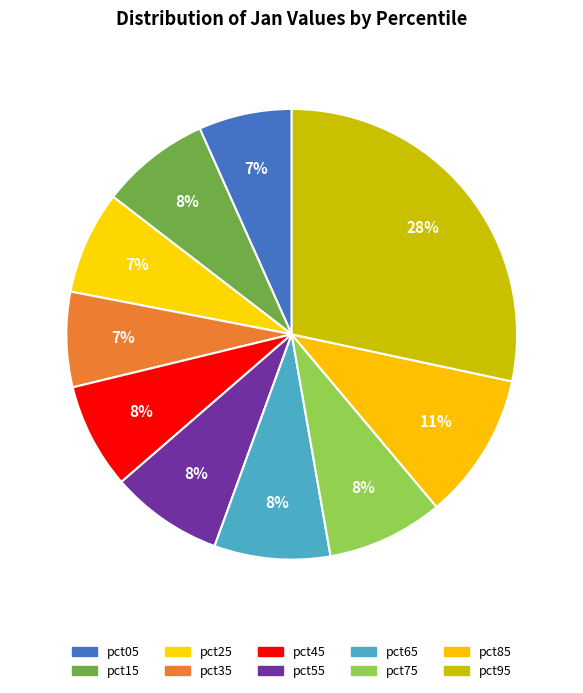

Does any single category account for the majority?

No